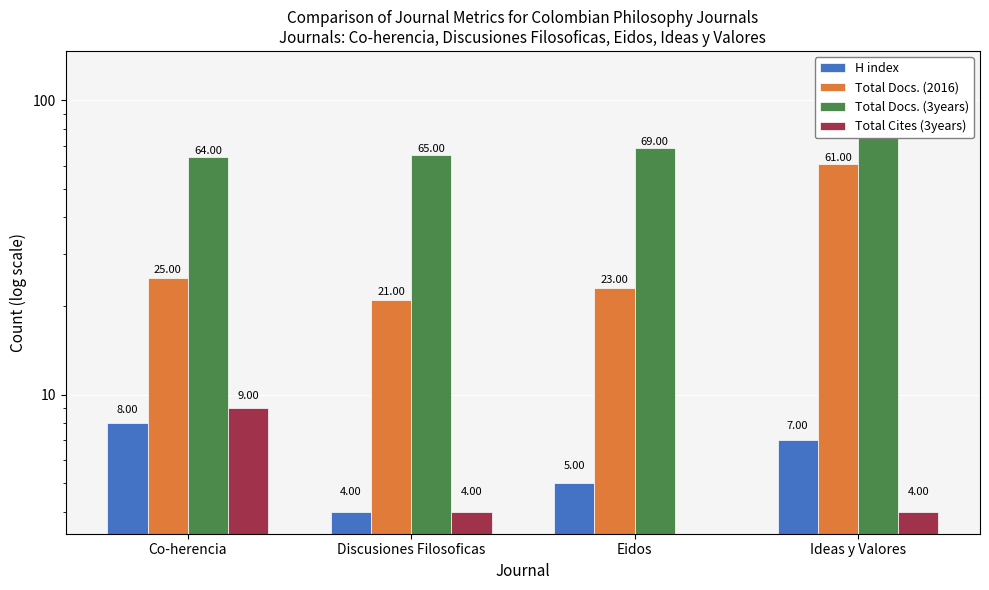

What is the spread (max minus min) of values at Ideas y Valores?

120